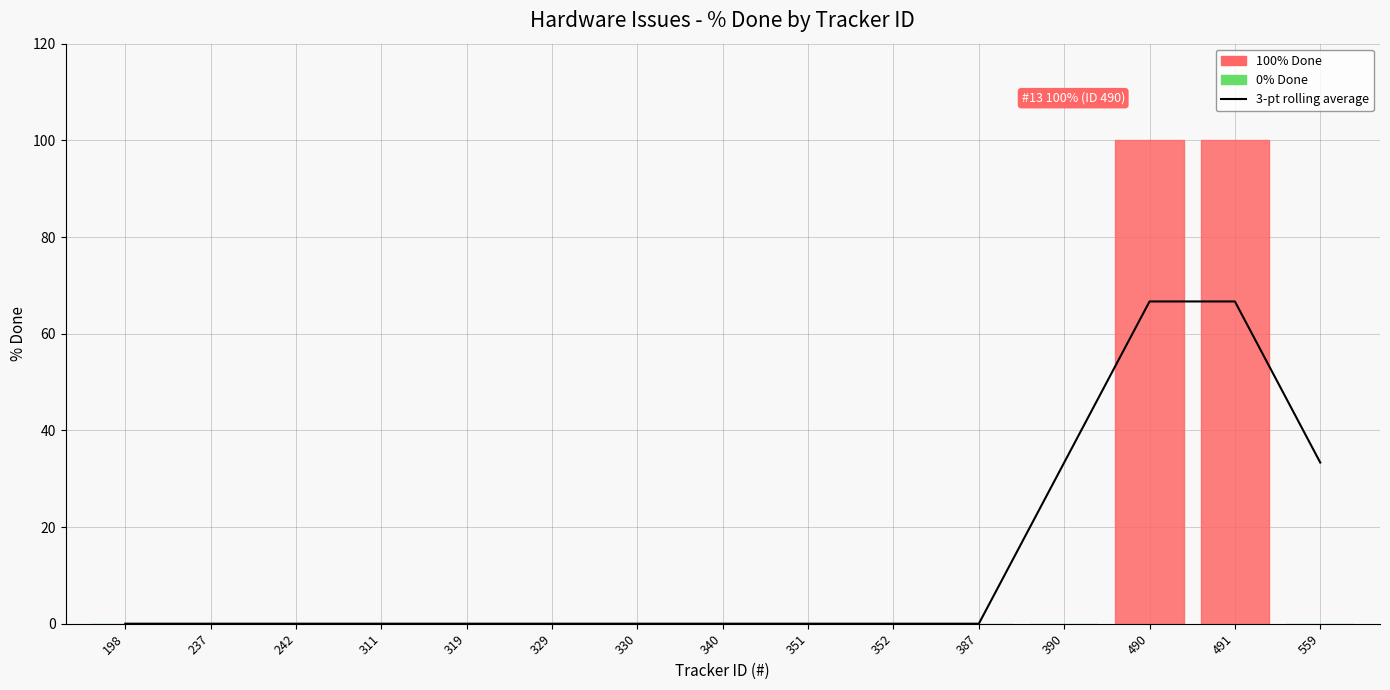

How many data points are above 0?

4